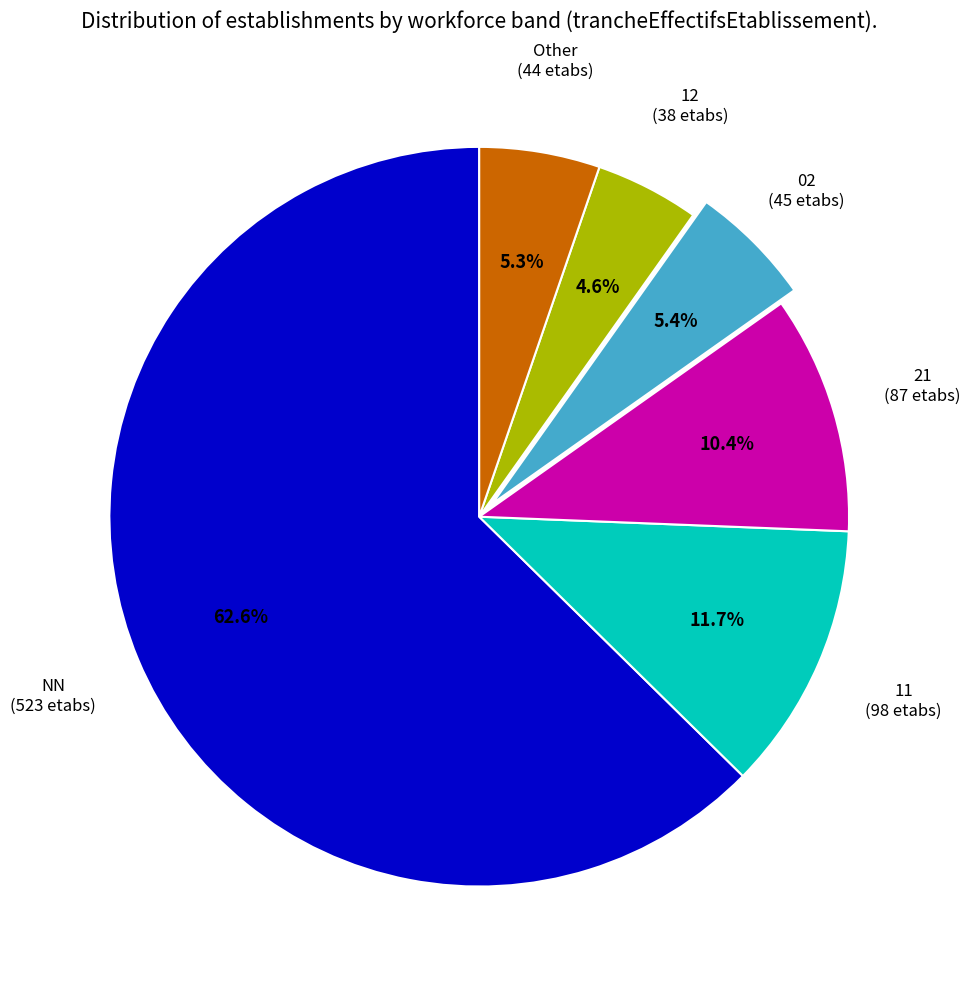

Does any single category account for the majority?

Yes